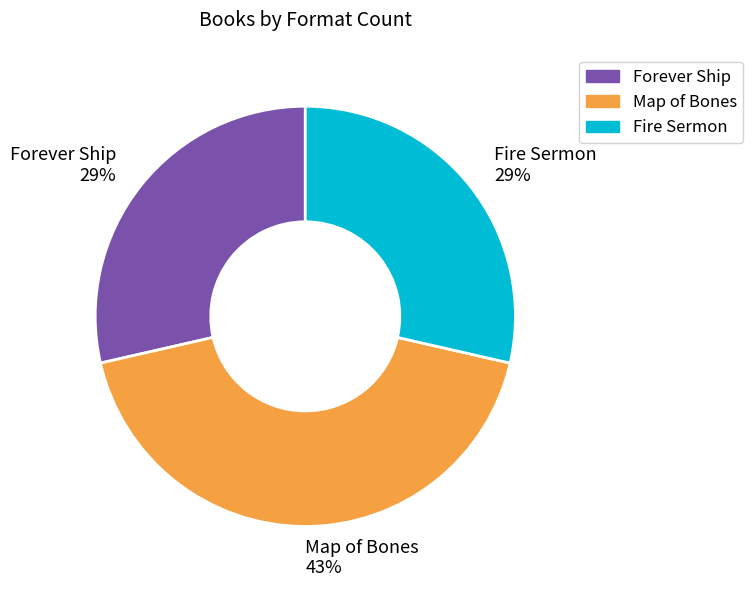

To the nearest percent, what percentage of the pie is Forever Ship?

29%